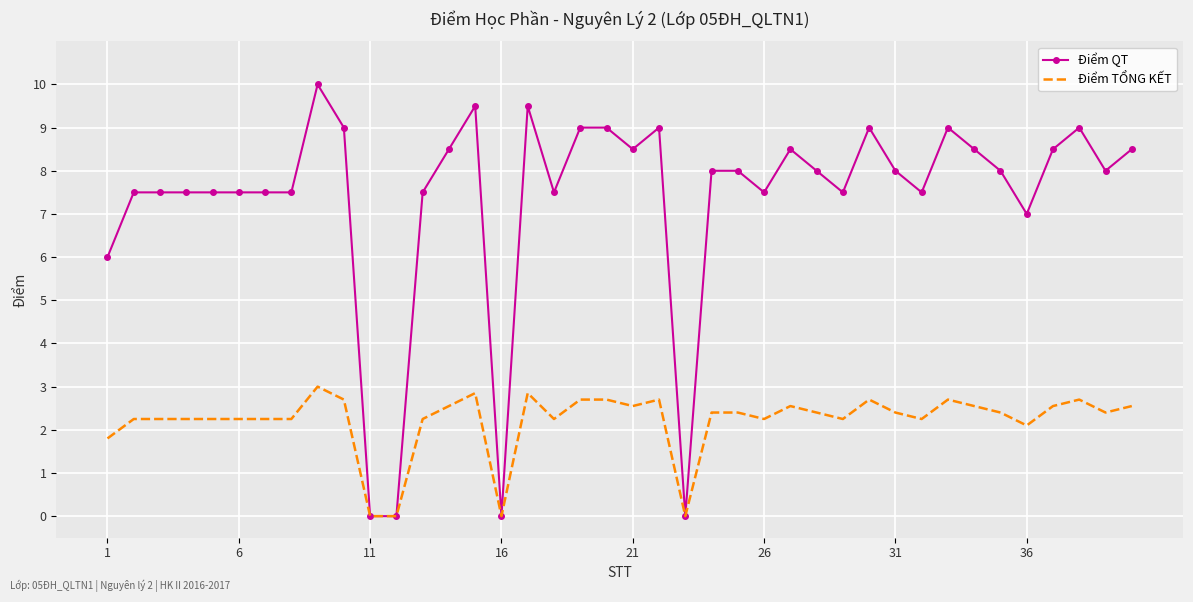

What are all the series names shown in the legend?

Điểm QT, Điểm TỔNG KẾT